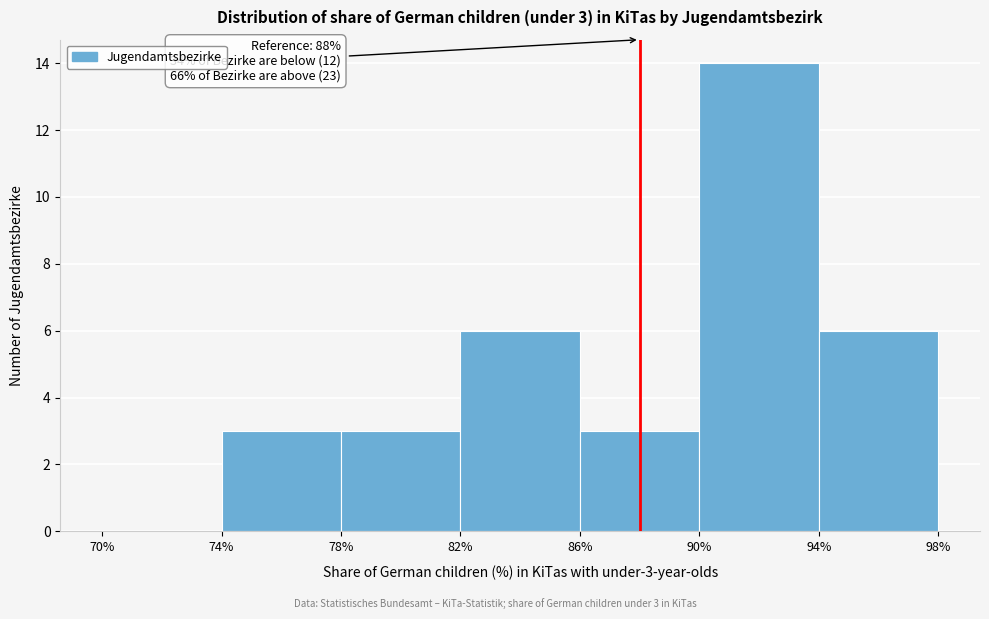

Which range on the x-axis has the tallest bar?

90% to 94%